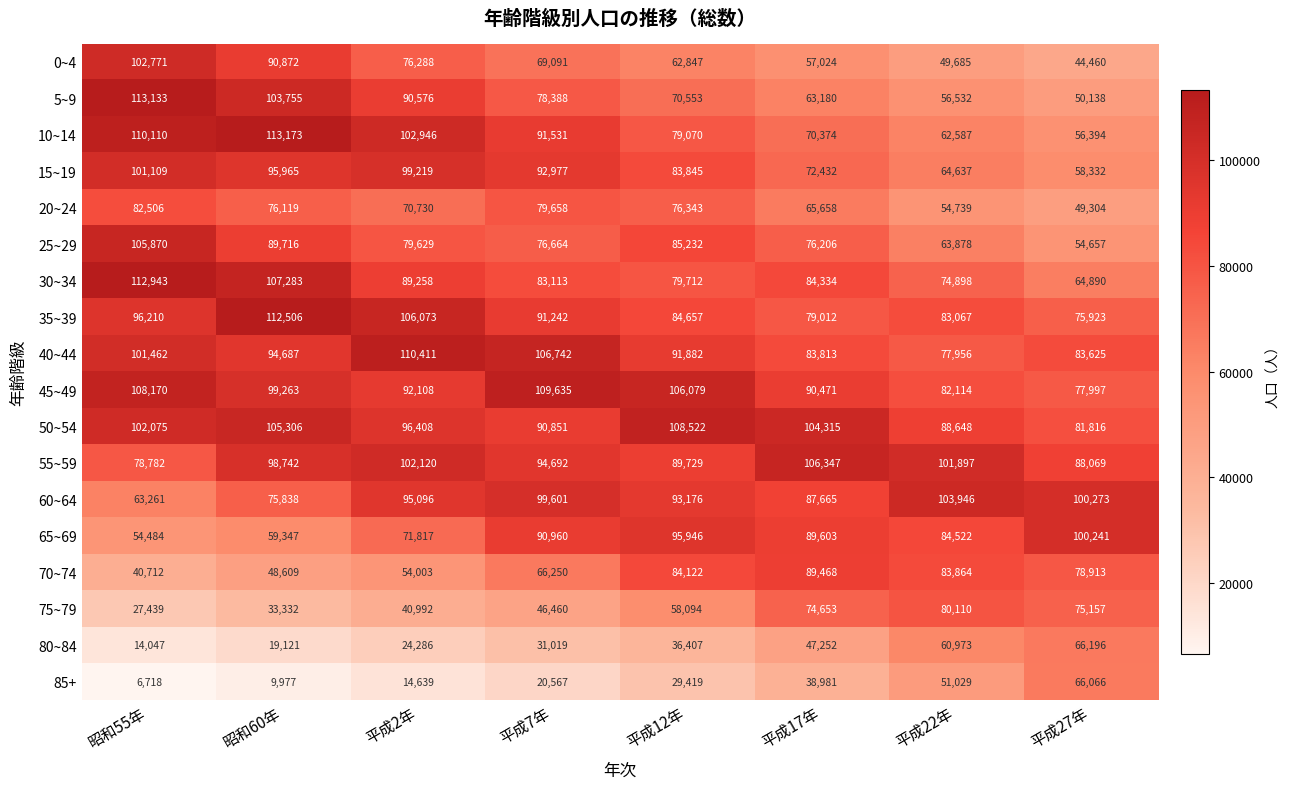

Which series has the largest range (max minus min)?

5~9